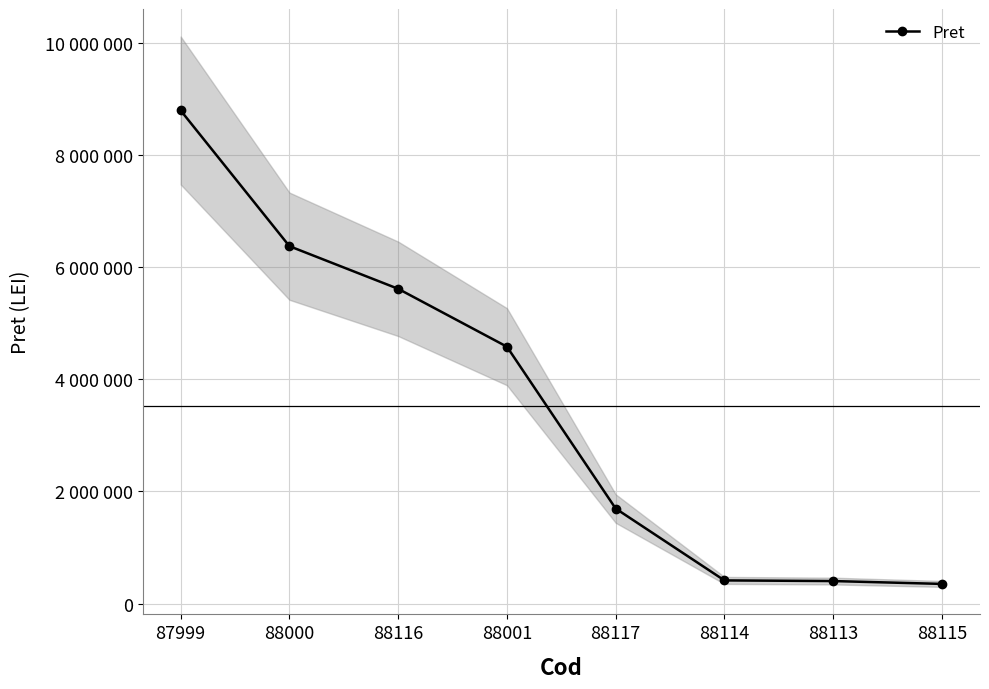

Rank the categories by value from lowest to highest.

88115, 88113, 88114, 88117, 88001, 88116, 88000, 87999